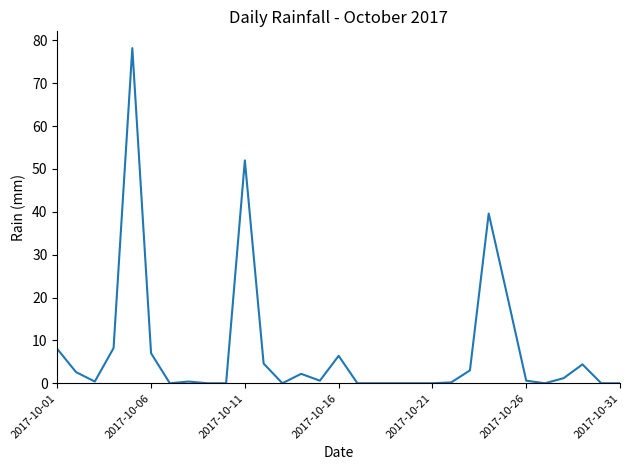

What is the average value?

7.7